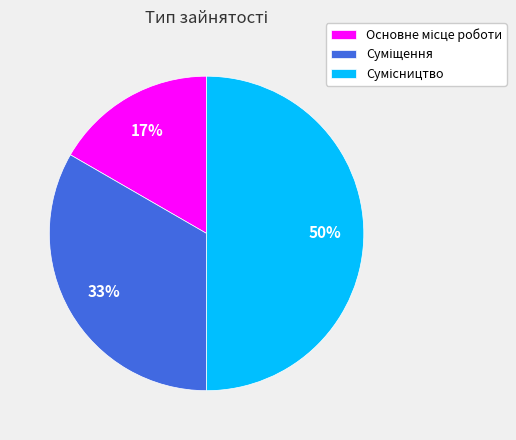

To the nearest percent, what is the average slice percentage?

33%